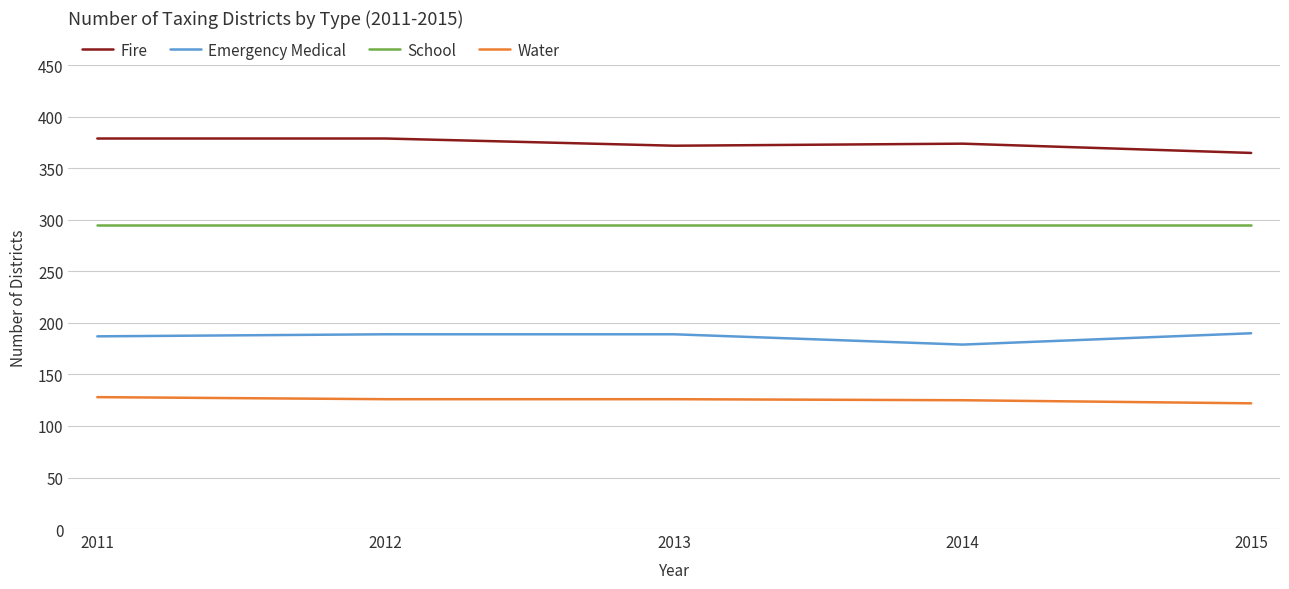

True or false: School and Emergency Medical intersect in this chart.

False